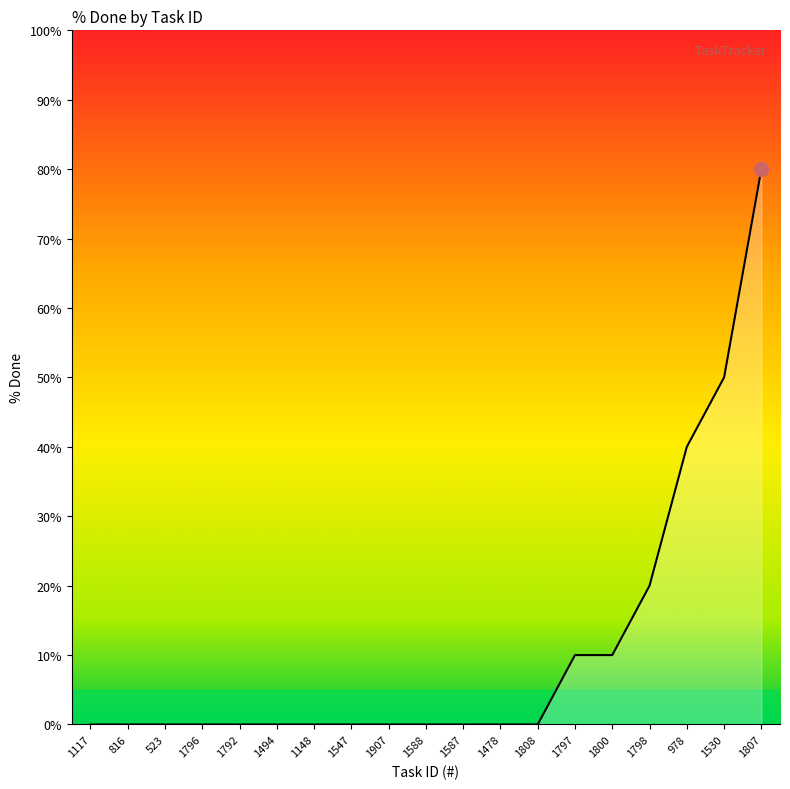

Count the number of data series in this chart.

1